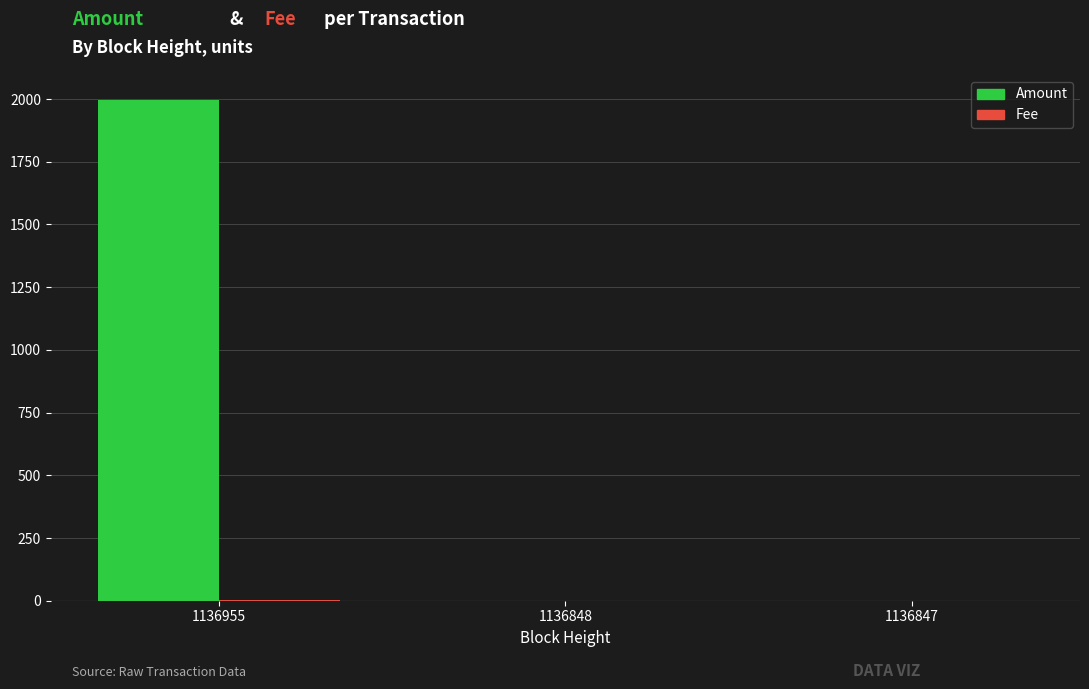

Which series has the largest range (max minus min)?

Amount